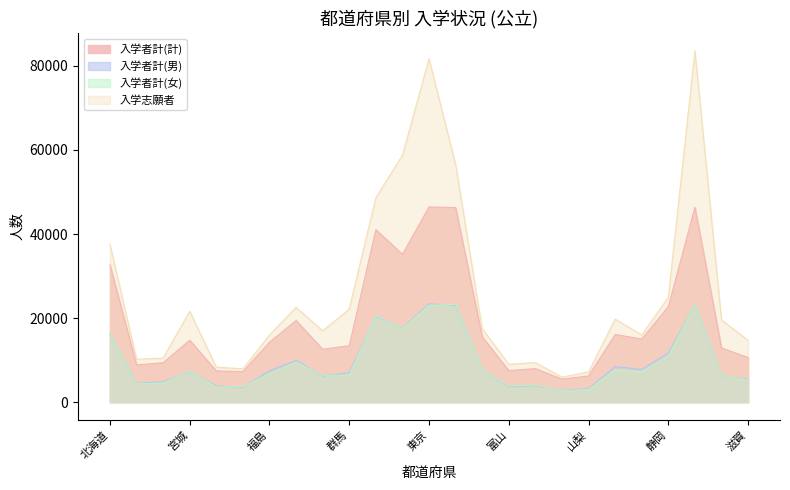

True or false: 入学志願者 and 入学者計(男) cross at least once.

False